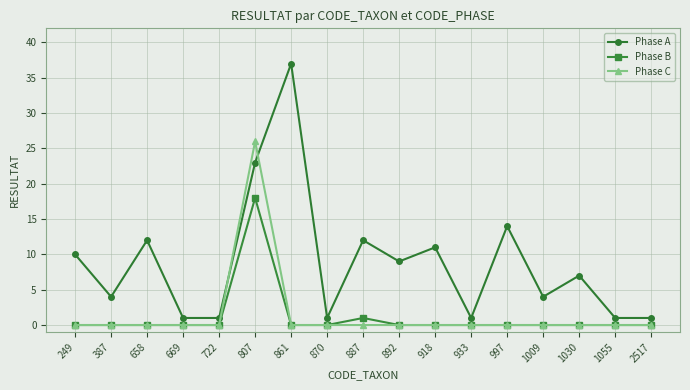

At how many categories does at least one series exceed 6?

9